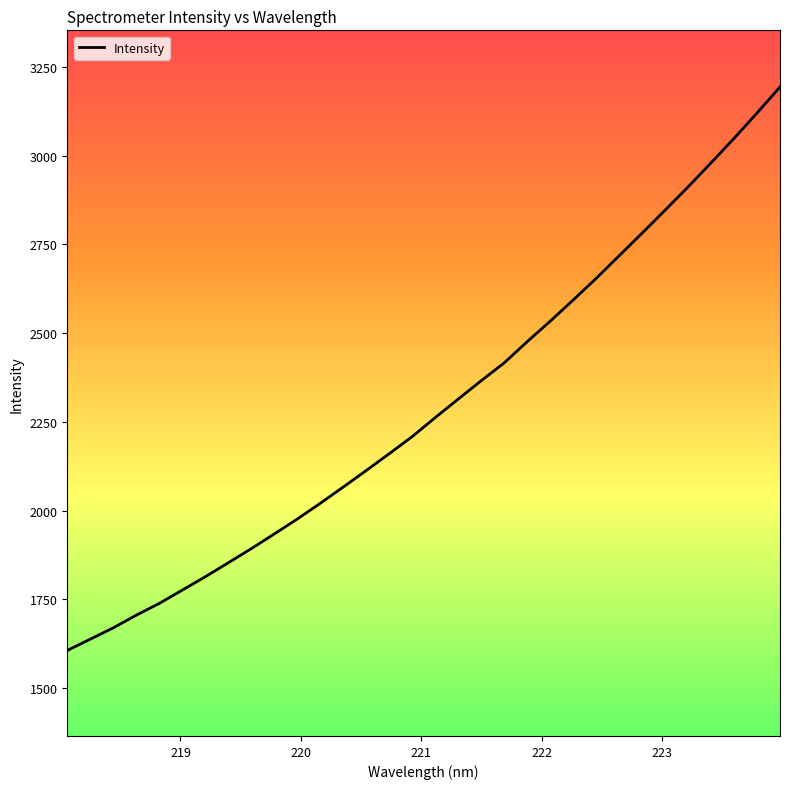

Reading left to right, what are all the values shown in this chart?

1606.1	1638.0	1669.9	1705.6	1738.7	1776.3	1813.8	1853.4	1893.1	1934.6	1976.6	2021.0	2066.9	2113.4	2160.8	2209.1	2262.6	2314.7	2366.5	2416.7	2476.5	2534.1	2593.8	2654.7	2718.5	2782.2	2847.0	2912.4	2980.2	3049.1	3120.5	3193.7